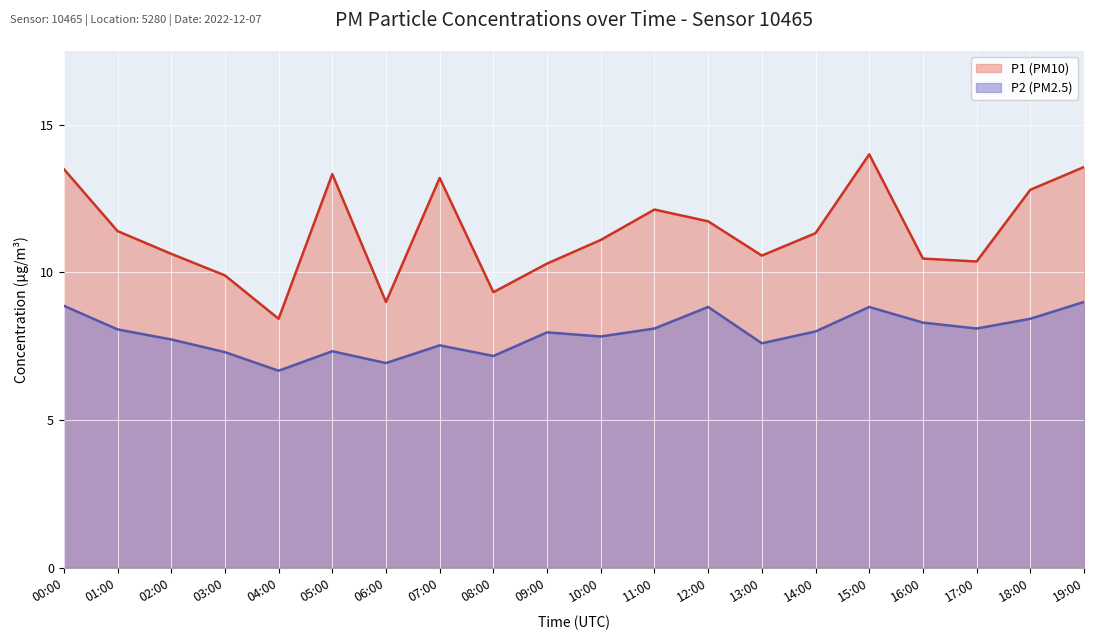

At which label is P2 closest to 7?

06:00